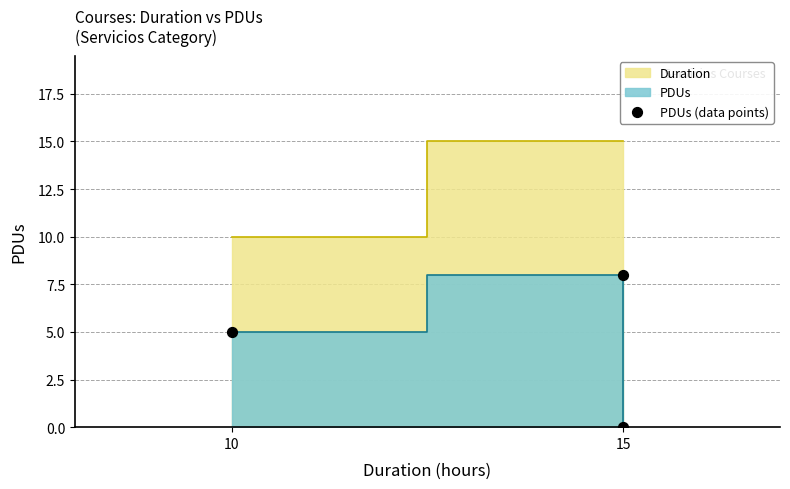

What is the ratio of the value at 10 to the value at 15?

0.6